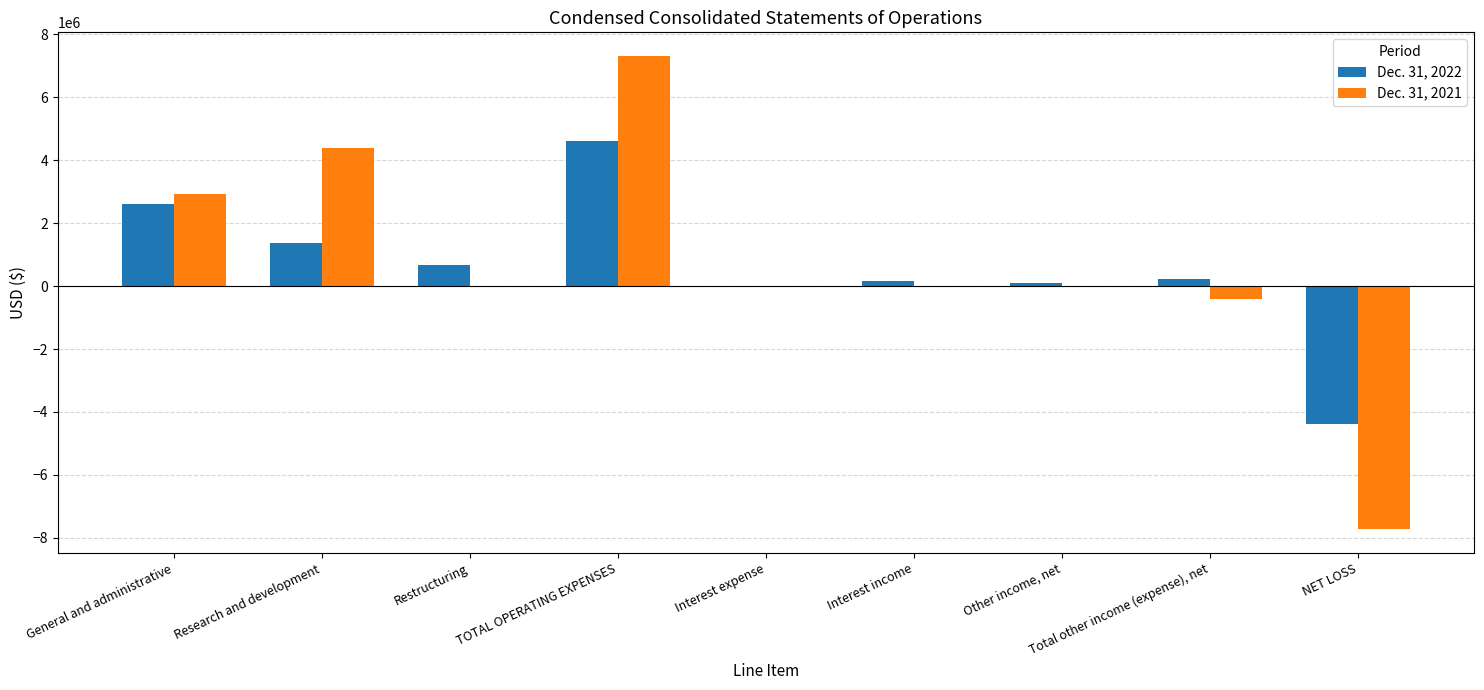

What is the maximum value shown in the chart?

7304967